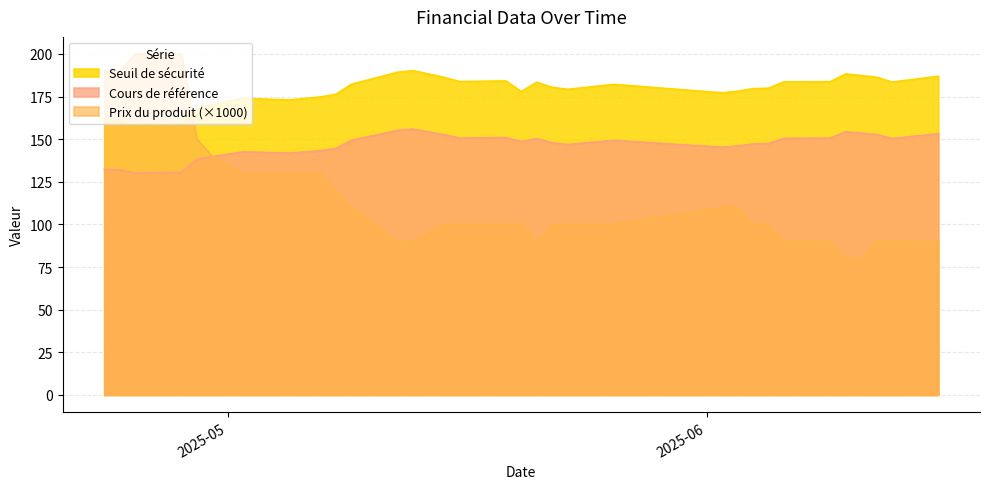

What is the value of the Prix du produit point at the 21st from the left?

0.1